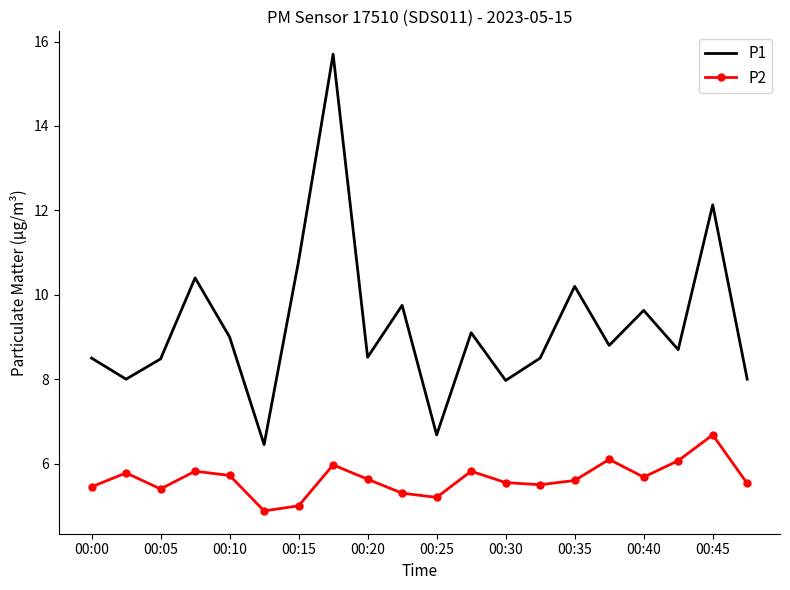

True or false: P1 and P2 cross at least once.

False